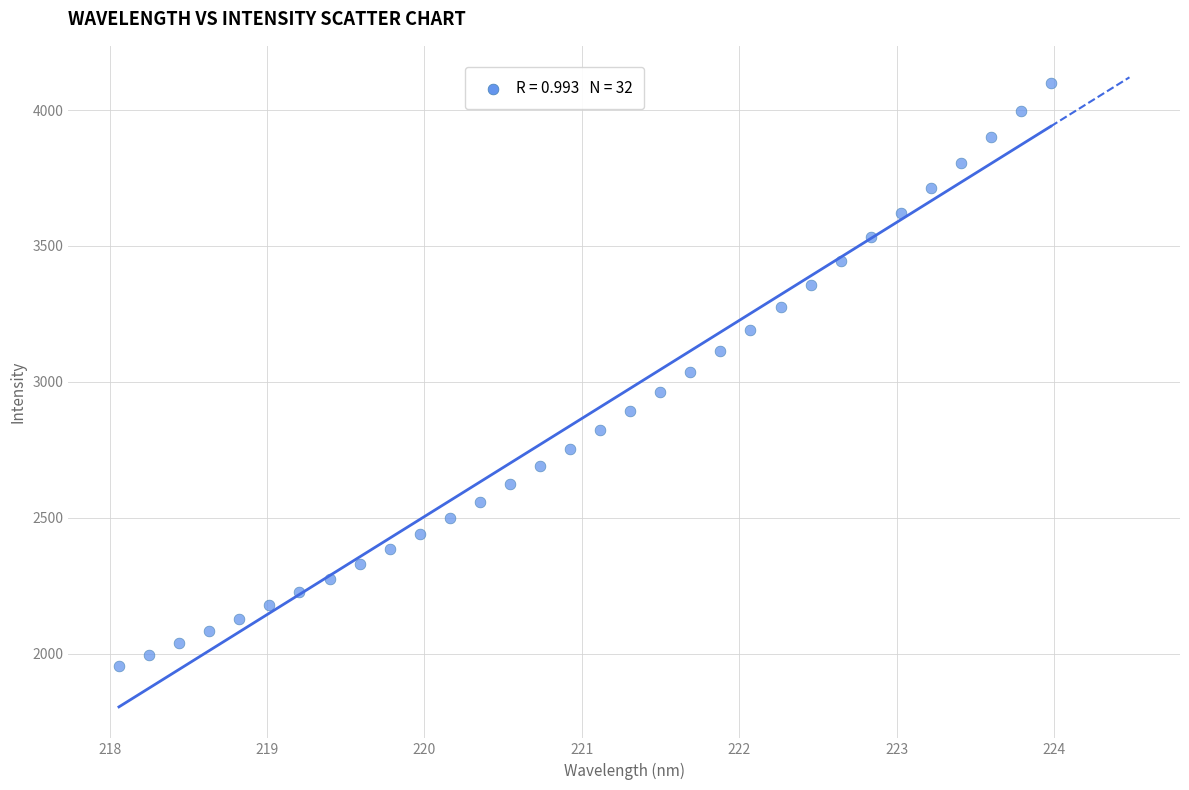

What is the range of X values (max minus min)?

5.9